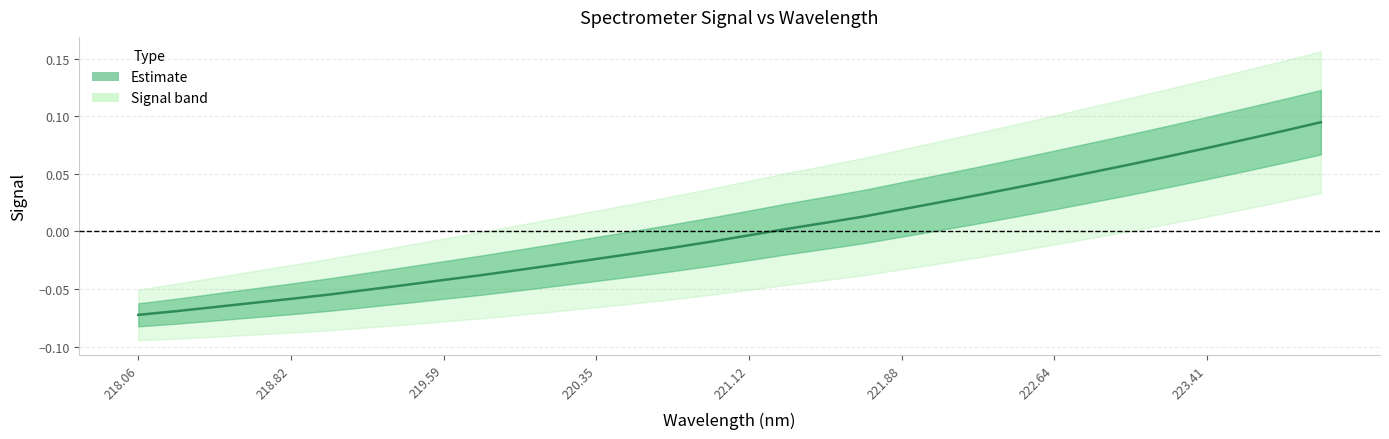

What is the maximum value shown in the chart?

0.1